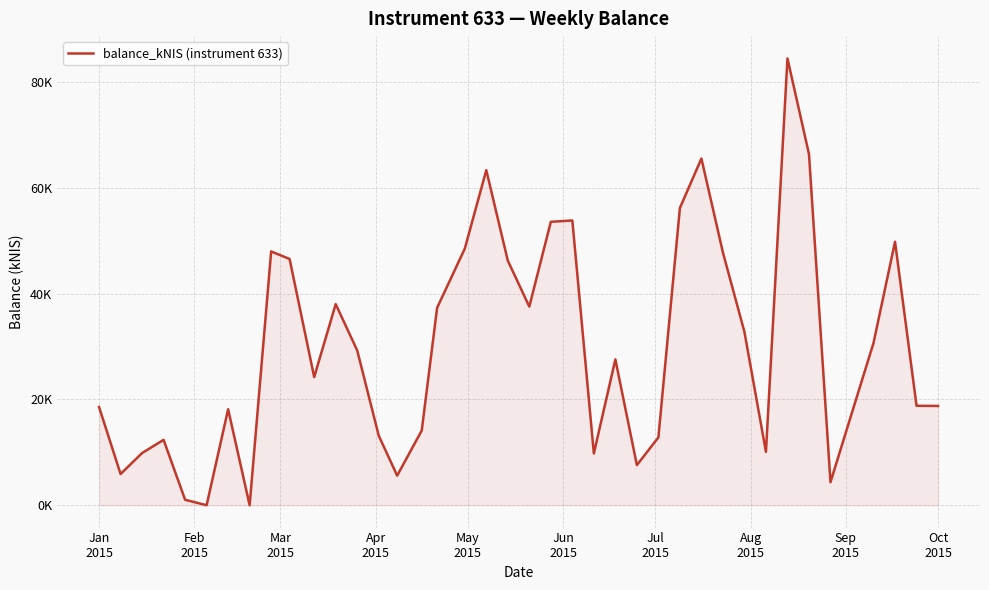

What is the difference between the maximum and minimum values?

84.5